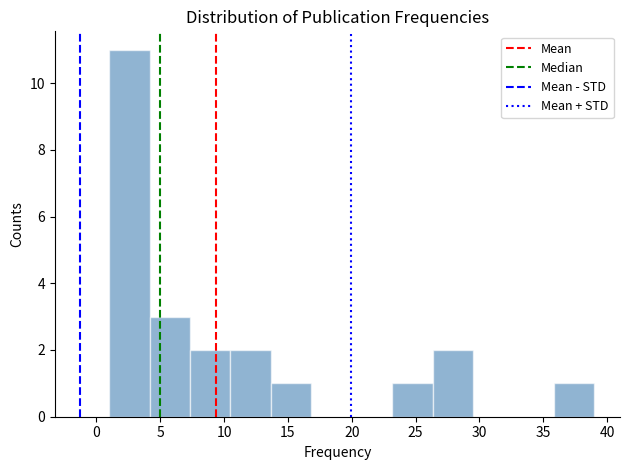

Reading left to right, list every bar in this chart as the range it spans on the x-axis followed by its height. Neither the bar edges nor the heights are printed on the chart, so give them approximately, as read against the axes.

1.0 to 4.0: 11
4.0 to 7.5: 3
7.5 to 10.5: 2
10.5 to 13.5: 2
13.5 to 17.0: 1
17.0 to 20.0: 0
20.0 to 23.0: 0
23.0 to 26.5: 1
26.5 to 29.5: 2
29.5 to 32.5: 0
32.5 to 36.0: 0
36.0 to 39.0: 1